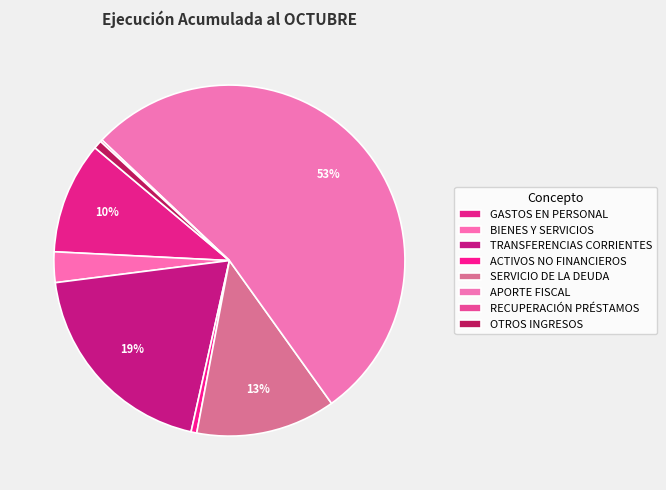

What percentage do RECUPERACIÓN PRÉSTAMOS and OTROS INGRESOS together represent?

0.9%